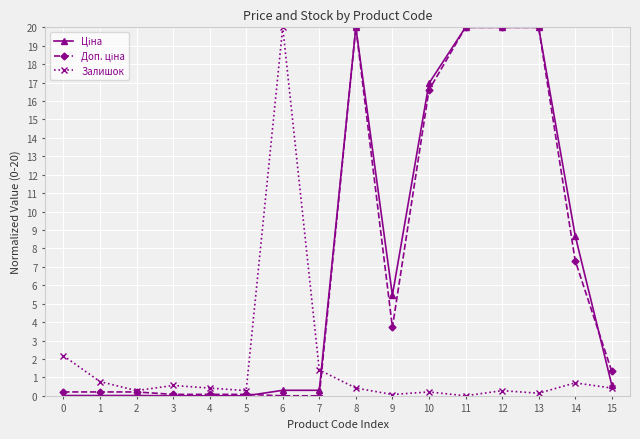

What is the difference between the second highest and minimum values in the Доп. ціна series?

20.0